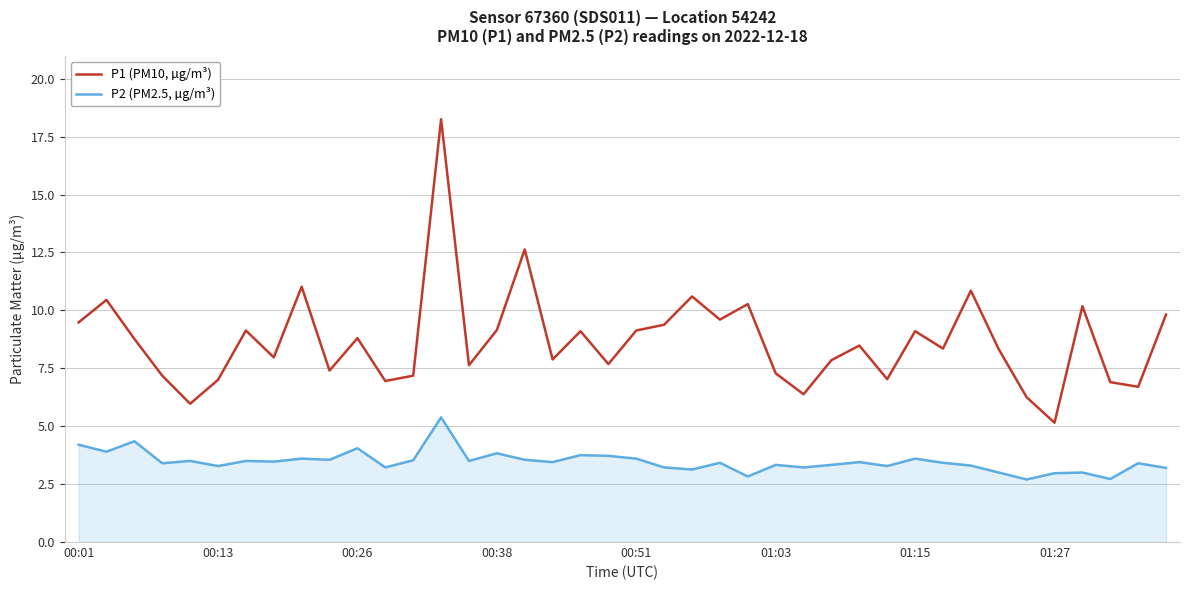

Does the chart display data point markers on the line(s)?

No